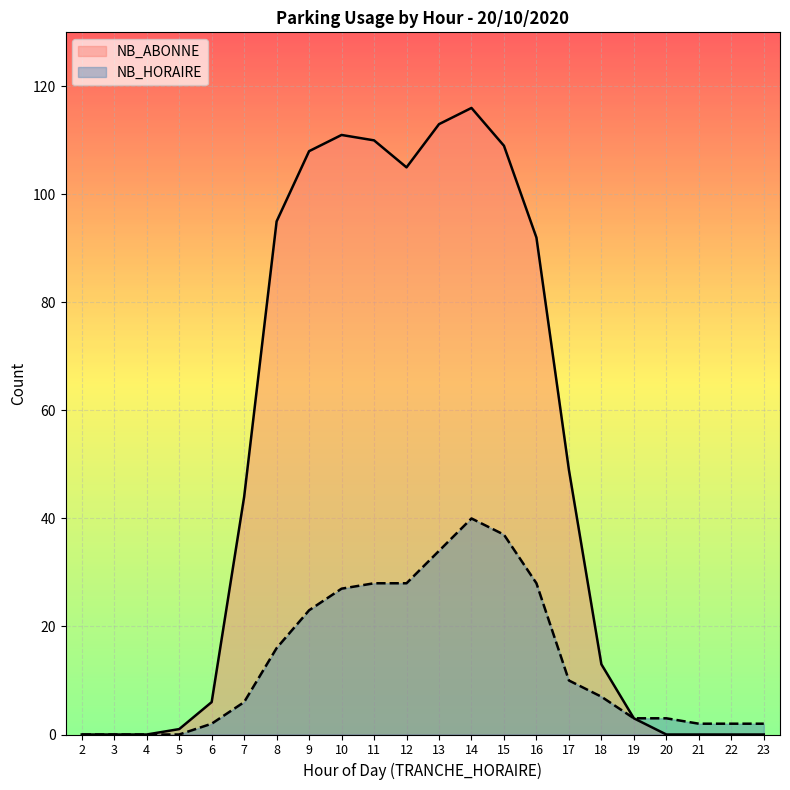

Which series has the largest total across all categories?

NB_ABONNE